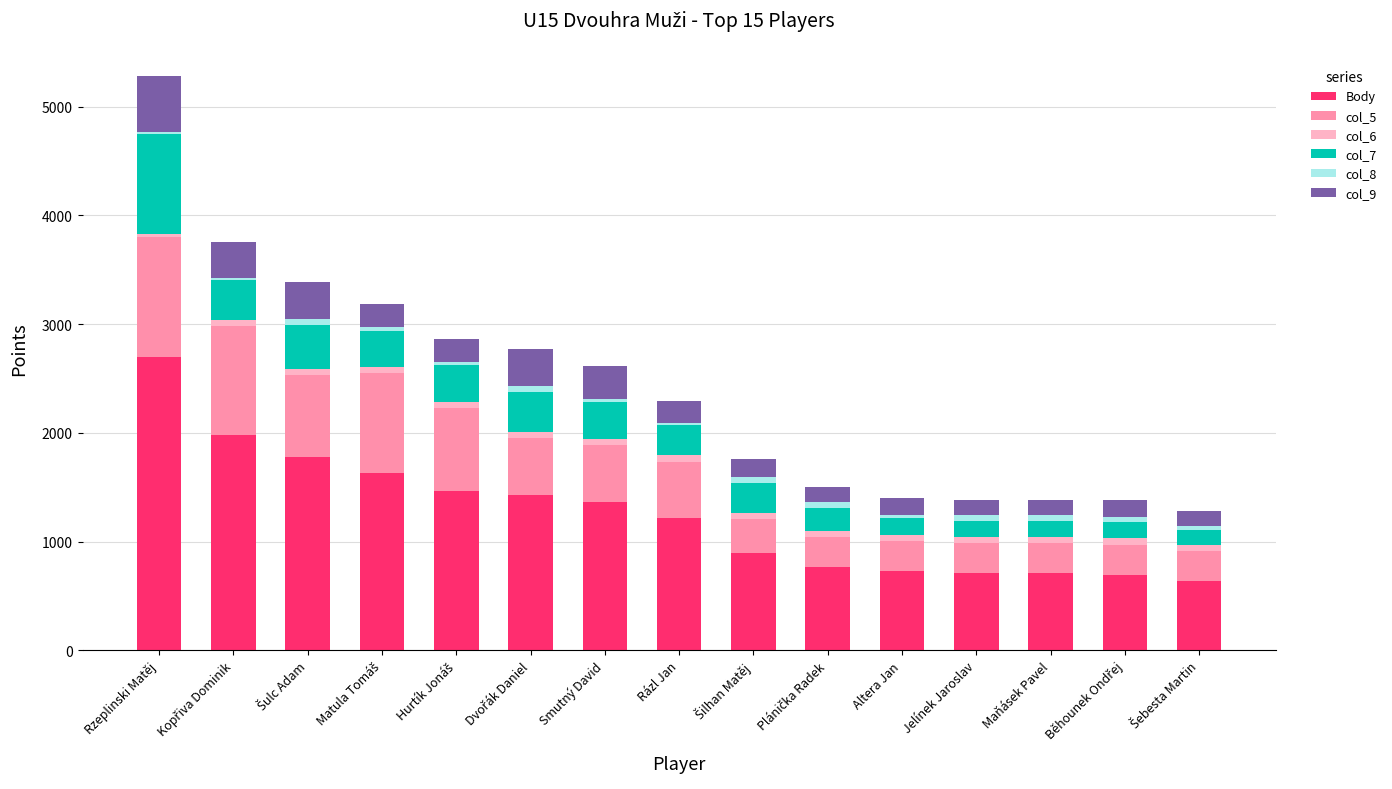

Does the chart contain stacked bars?

Yes